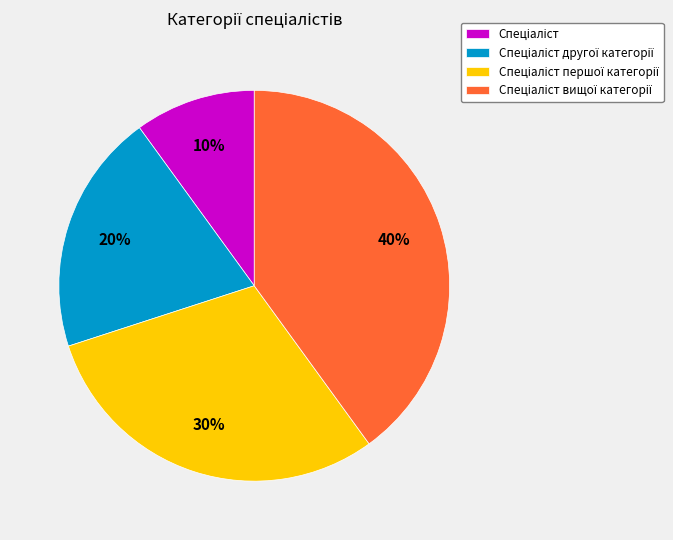

To the nearest percent, what is the average slice percentage?

25%